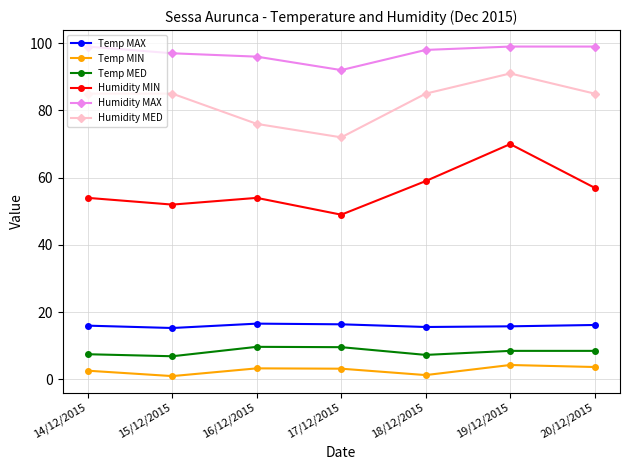

How many lines are shown in the chart?

6